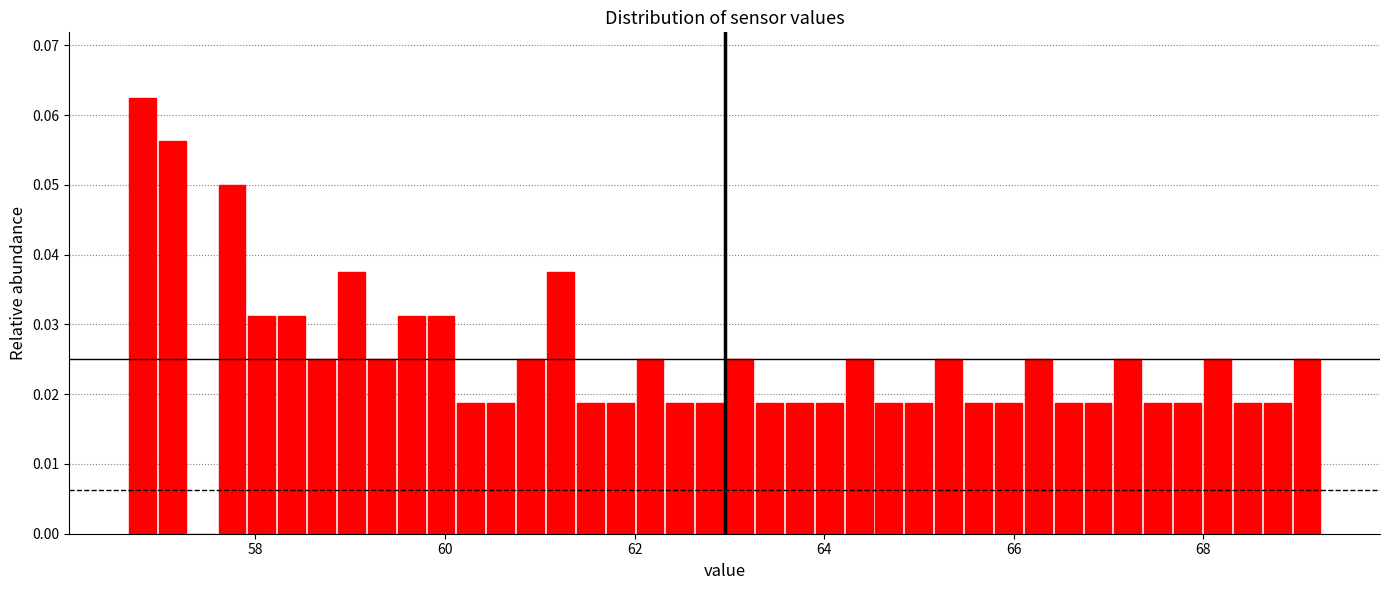

Around what value on the x-axis is the tallest bar? Give the approximate position of its centre, as read against the axis.

56.8